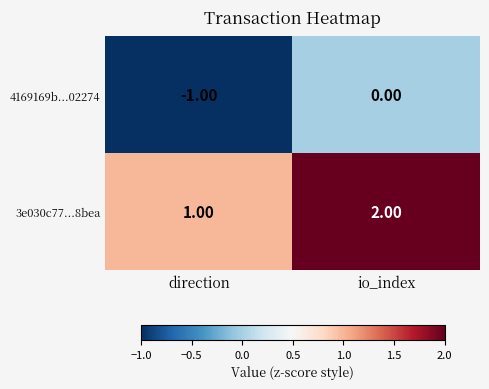

At which category is the sum across all series the highest?

io_index